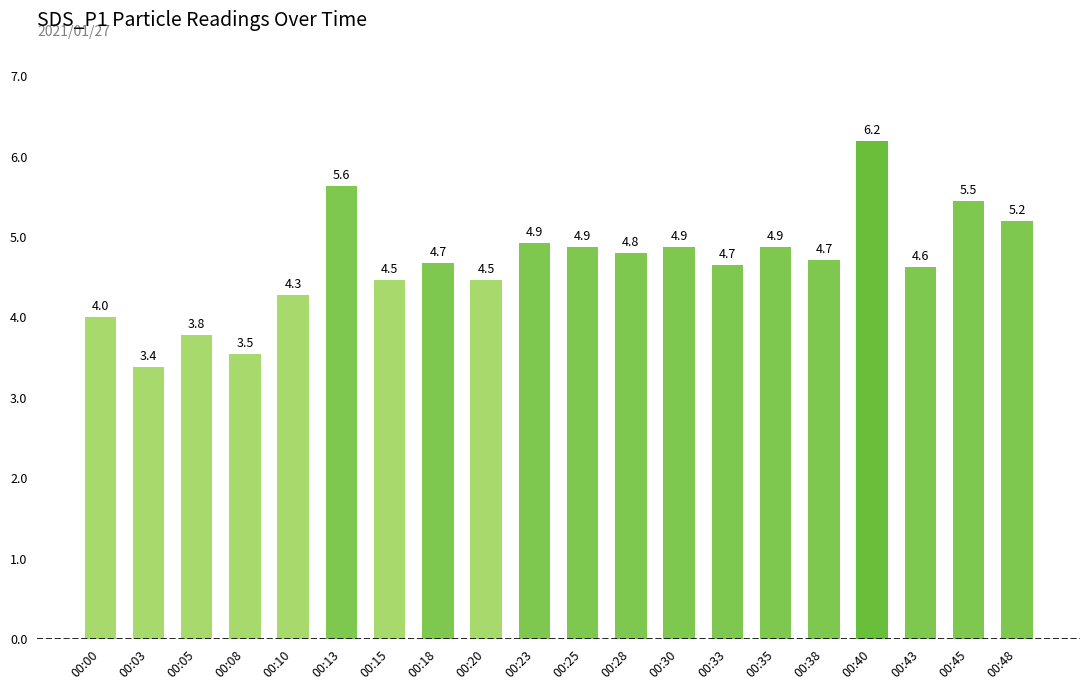

How many categories are shown in the chart?

20